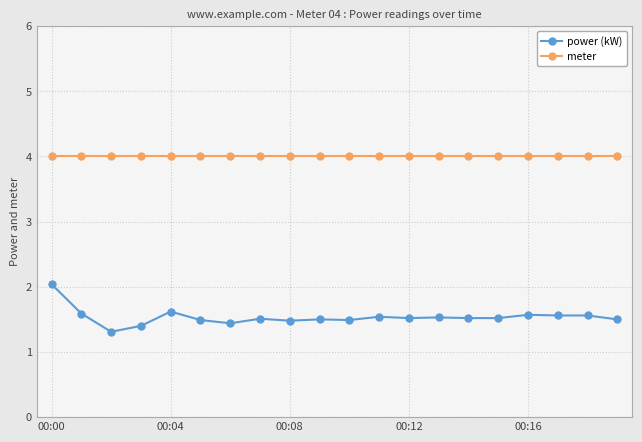

What is the value of the power (kW) point at the 1st from the left?

2.0